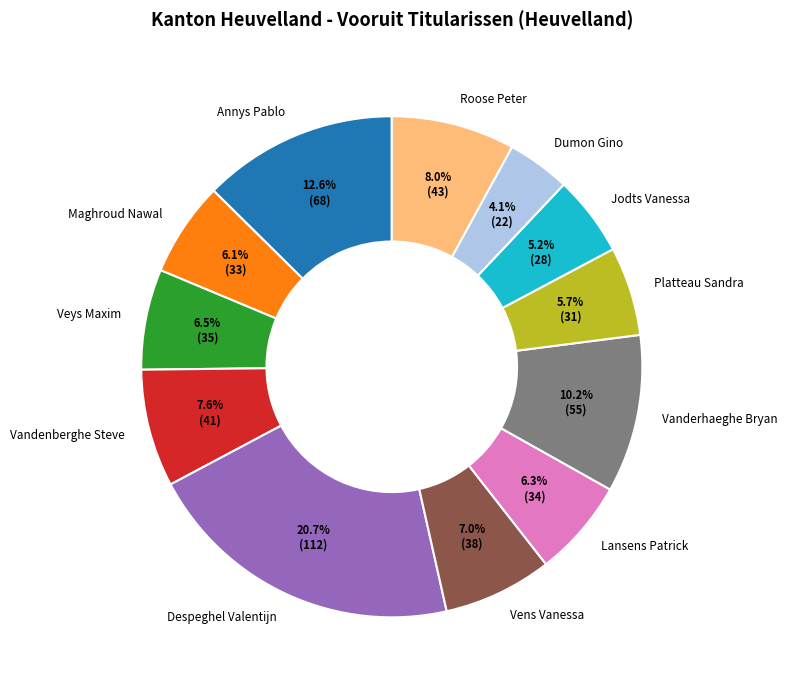

Approximately how many times larger is the value at Veys Maxim compared to Vanderhaeghe Bryan?

0.6